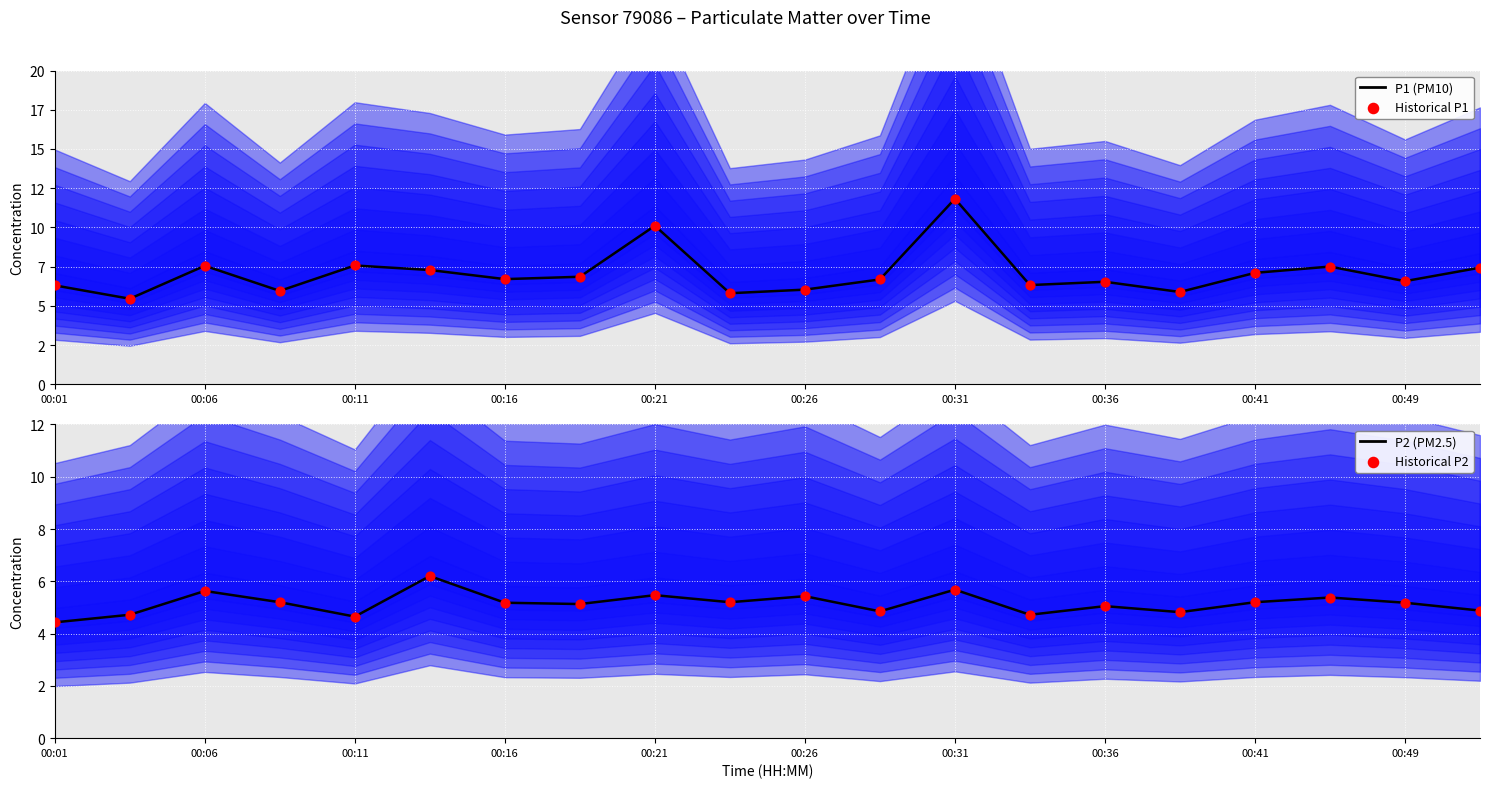

Which series has the largest Y range (max minus min)?

P1 (PM10)